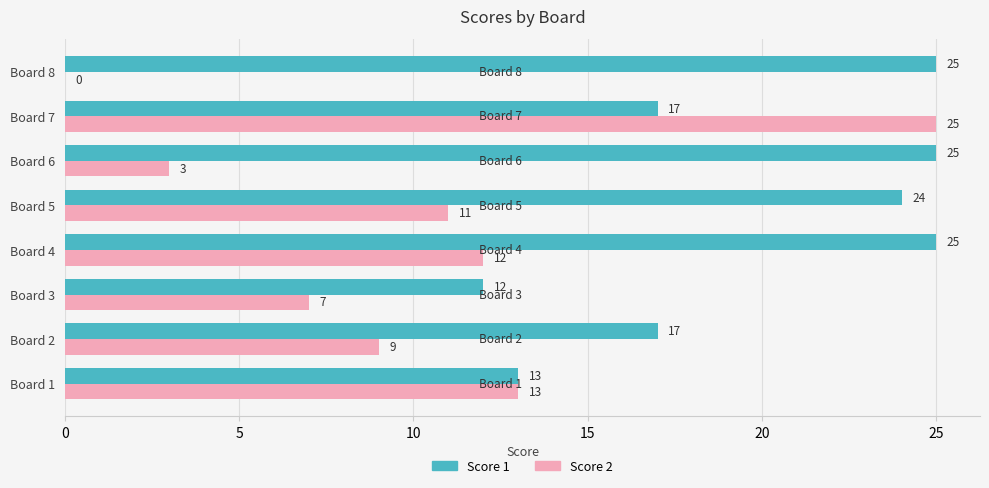

Count the number of categories in the chart.

8